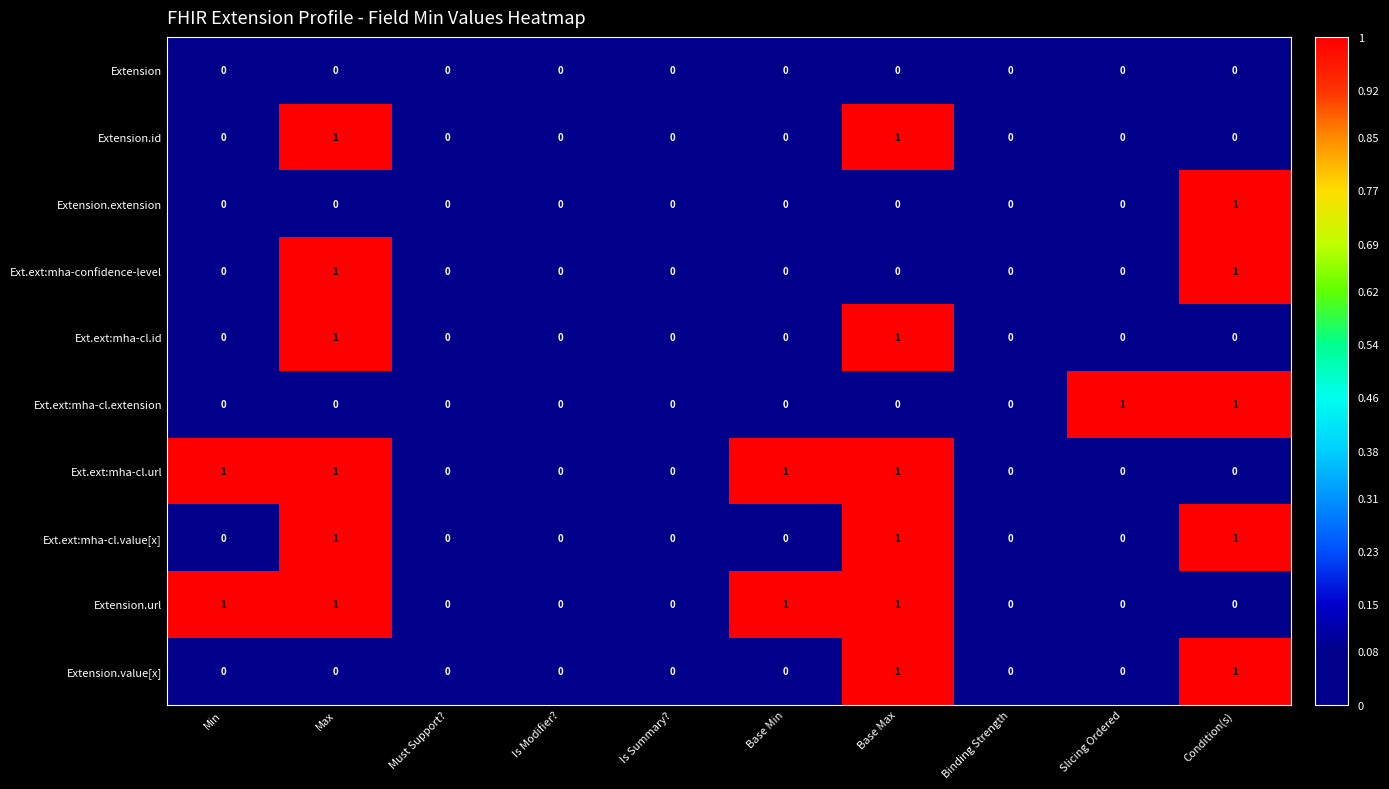

What is the total value across all series at Base Max?

6